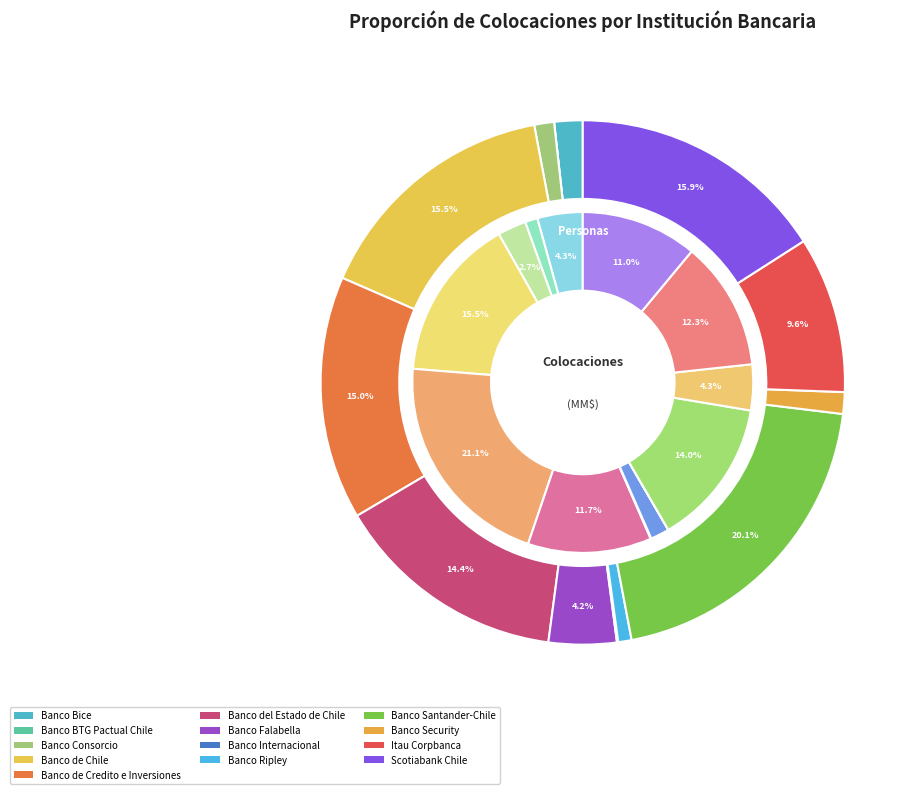

How many slices are in this pie chart?

13